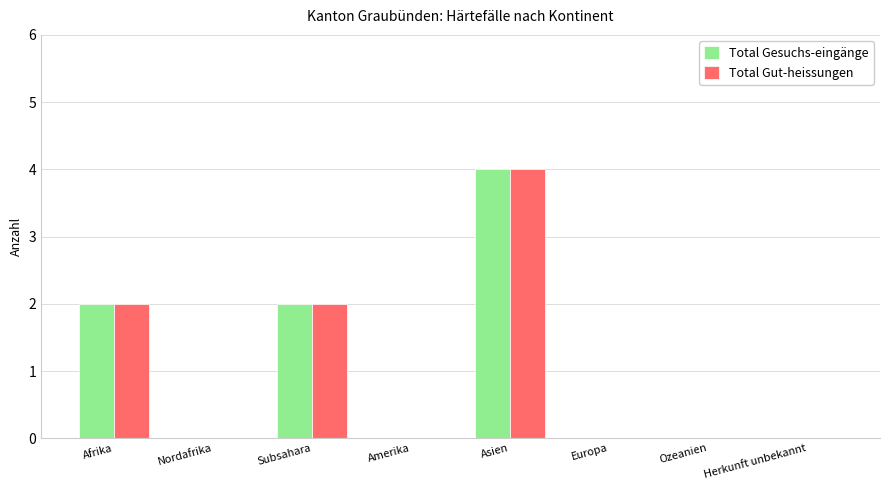

What are all the series names shown in the legend?

Total Gesuchs-eingänge, Total Gut-heissungen